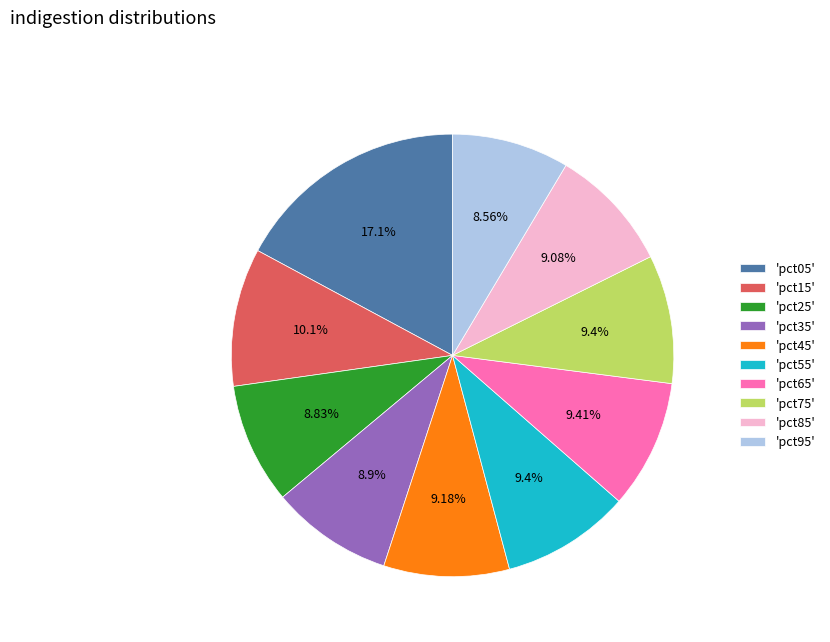

How many segments does this pie chart have?

10